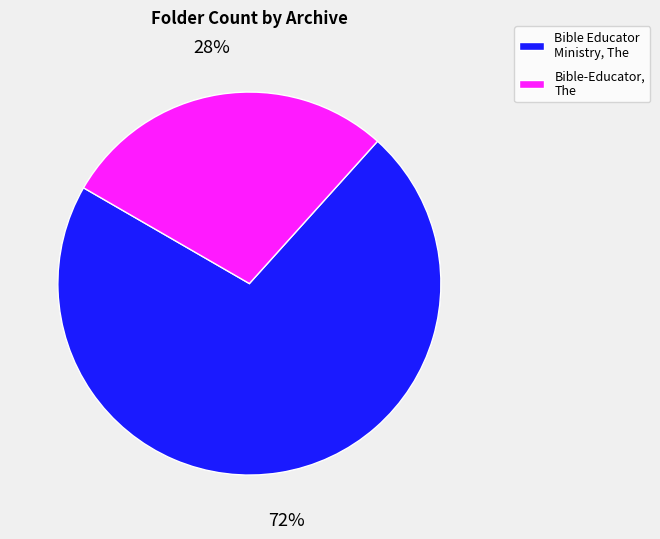

Is the sum of Bible Educator Ministry, The and Bible-Educator, The greater than half?

Yes